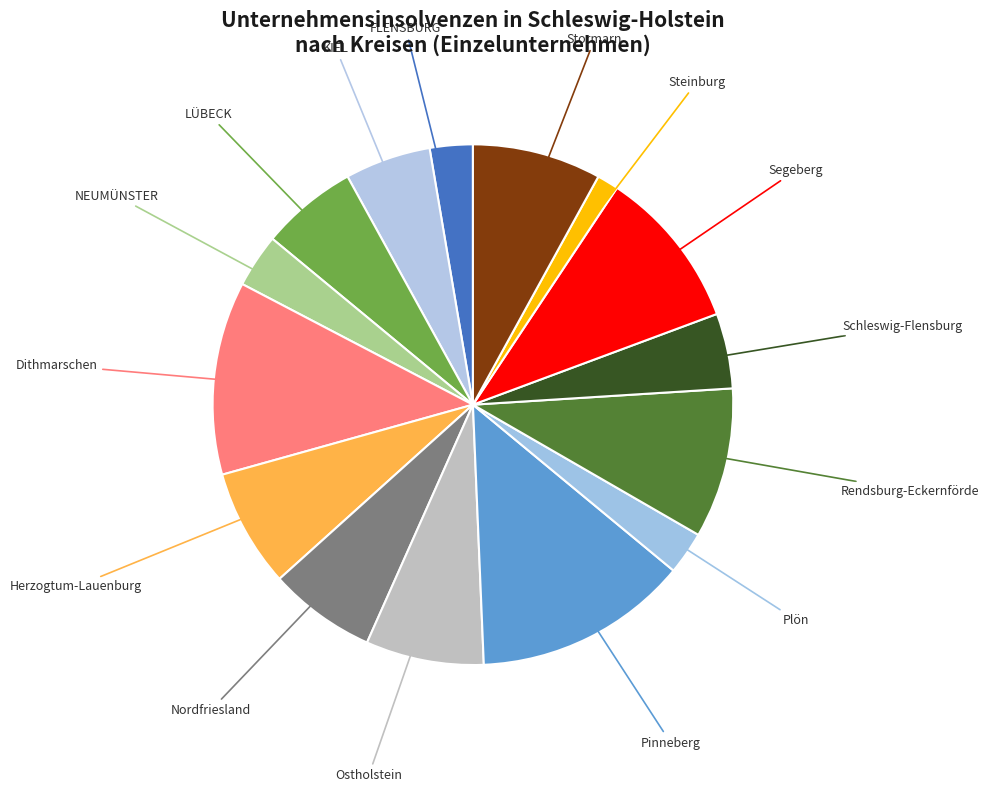

Rank the categories by value from lowest to highest.

Steinburg, FLENSBURG, Plön, NEUMÜNSTER, Schleswig-Flensburg, KIEL, LÜBECK, Nordfriesland, Herzogtum-Lauenburg, Ostholstein, Stormarn, Rendsburg-Eckernförde, Segeberg, Dithmarschen, Pinneberg